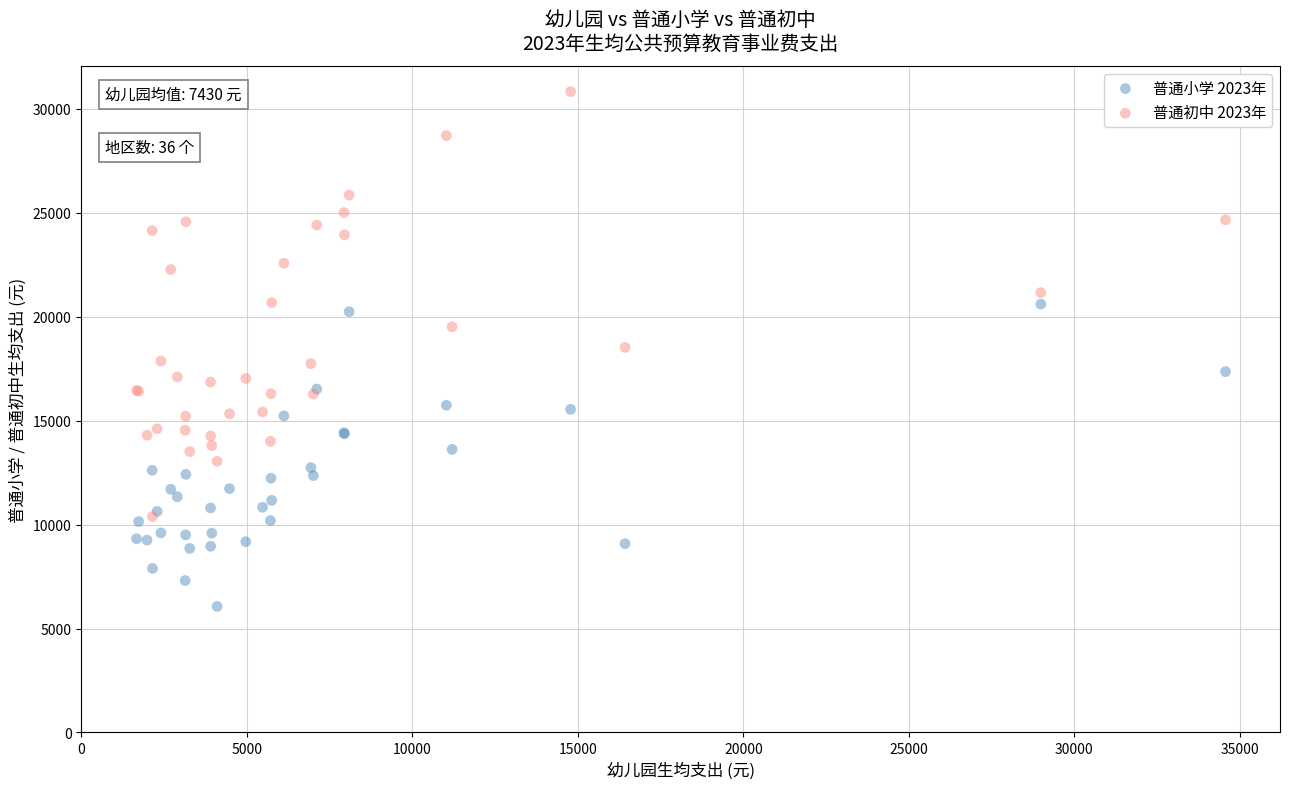

What are all the series names shown in the legend?

普通小学 2023年, 普通初中 2023年